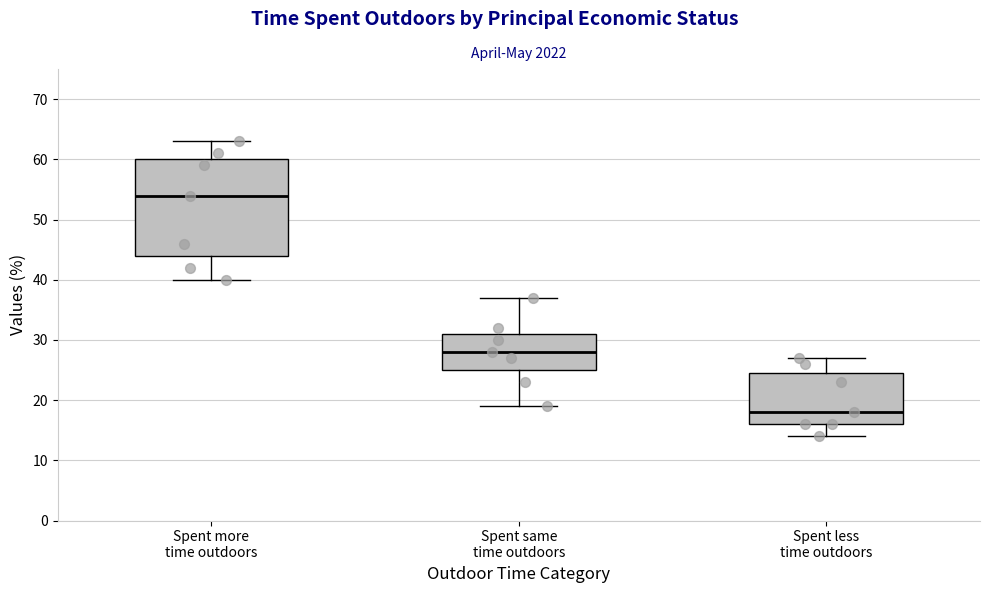

Reading left to right, transcribe this box plot: for each box, give where its median line is, the range the box spans, and where its two whiskers end, as read against the y-axis. The values are not printed on the chart, so give them approximately, as read against the axis.

Spent more time outdoors: median 54, box 44 to 60, whiskers 40 to 63
Spent same time outdoors: median 28, box 25 to 31, whiskers 19 to 37
Spent less time outdoors: median 18, box 16 to 25, whiskers 14 to 27